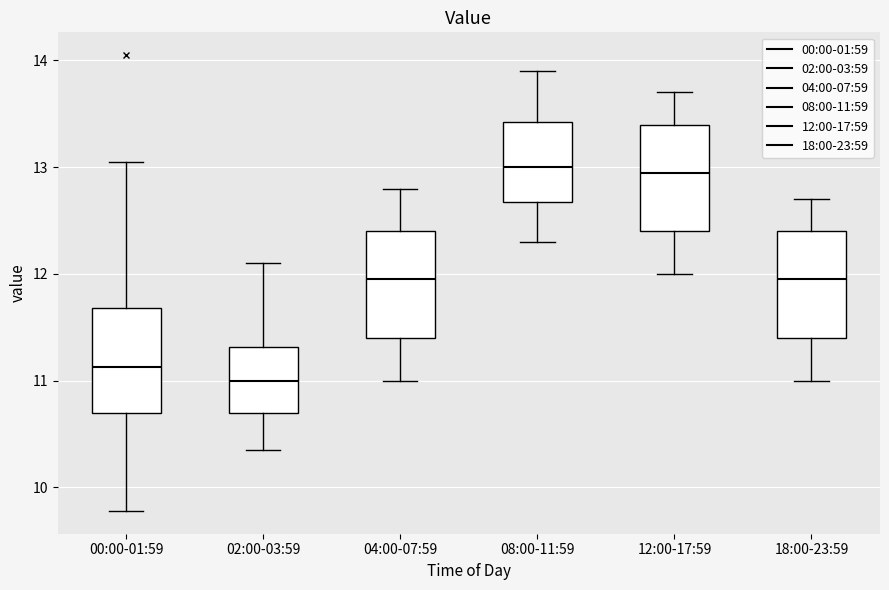

Reading left to right, transcribe this box plot: for each box, give where its median line is, the range the box spans, and where its two whiskers end, as read against the y-axis. The values are not printed on the chart, so give them approximately, as read against the axis.

00:00-01:59: median 11.1, box 10.7 to 11.7, whiskers 9.8 to 13.1
02:00-03:59: median 11.0, box 10.7 to 11.3, whiskers 10.4 to 12.1
04:00-07:59: median 12.0, box 11.4 to 12.4, whiskers 11.0 to 12.8
08:00-11:59: median 13.0, box 12.7 to 13.4, whiskers 12.3 to 13.9
12:00-17:59: median 13.0, box 12.4 to 13.4, whiskers 12.0 to 13.7
18:00-23:59: median 12.0, box 11.4 to 12.4, whiskers 11.0 to 12.7